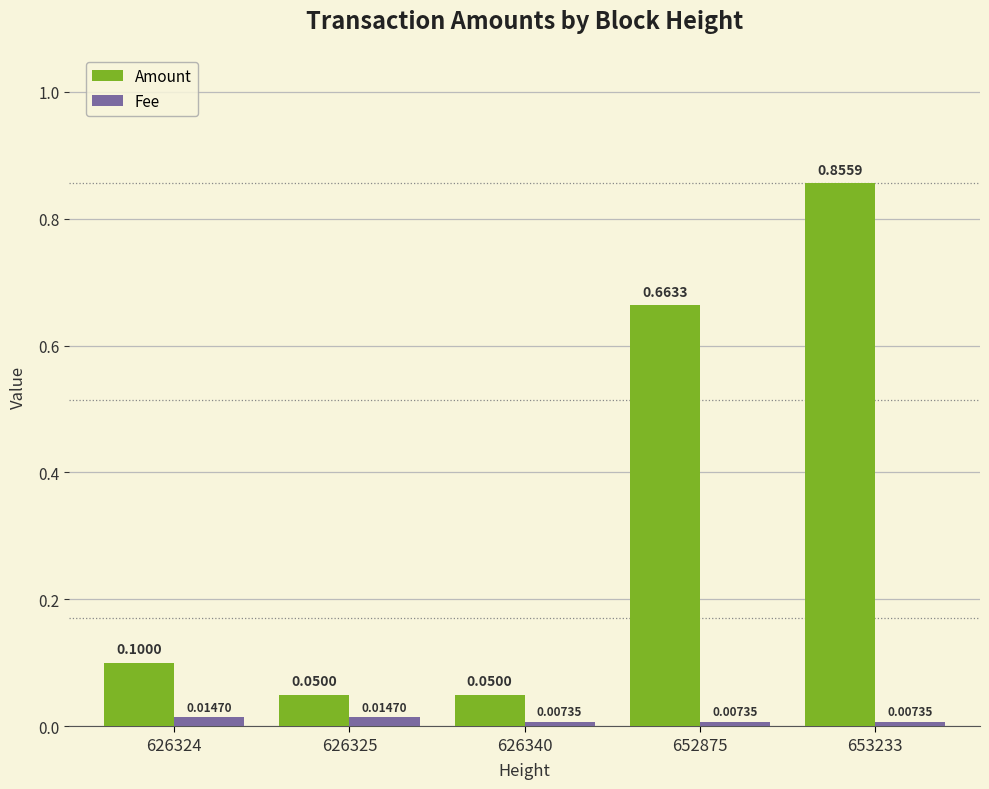

Which series changed the most between 626340 and 652875?

Amount